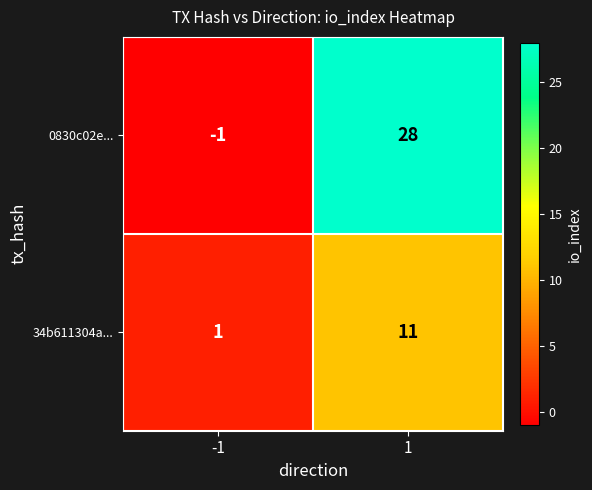

What is the average value of the 0830c02e... series?

14